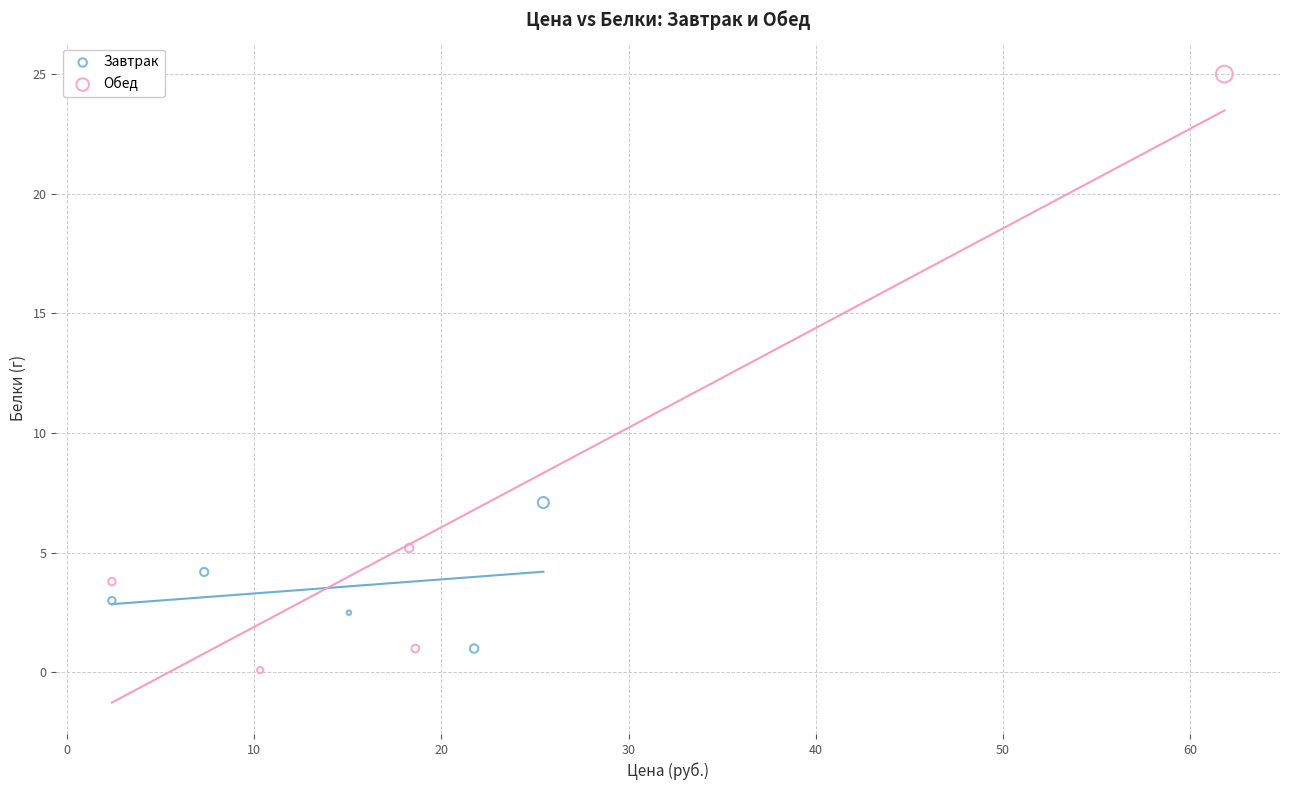

Which series has the largest Y range (max minus min)?

Обед